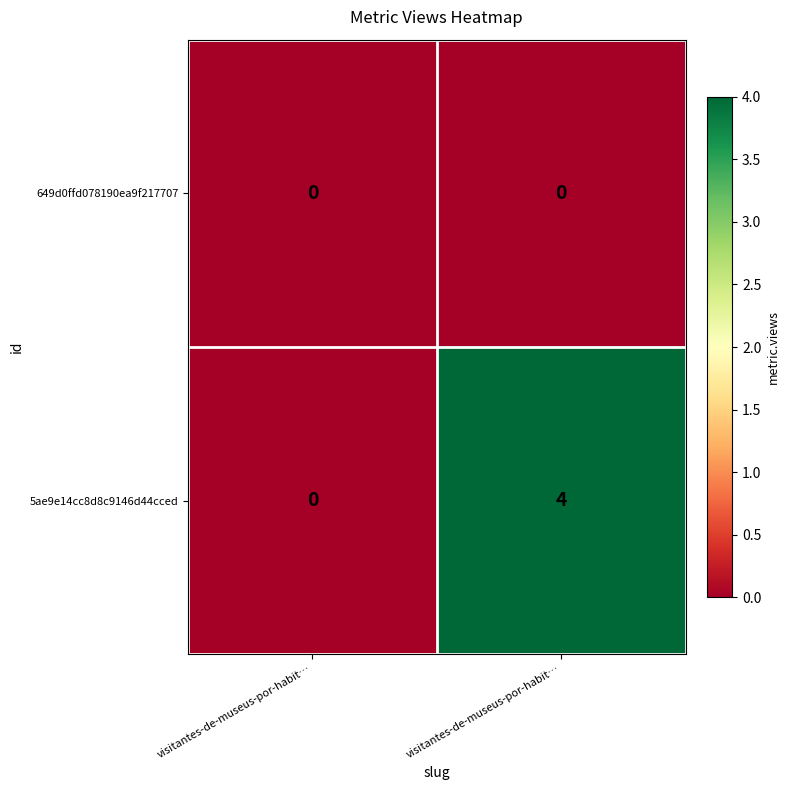

How many values in 5ae9e14cc8d8c9146d44cced are above zero?

1